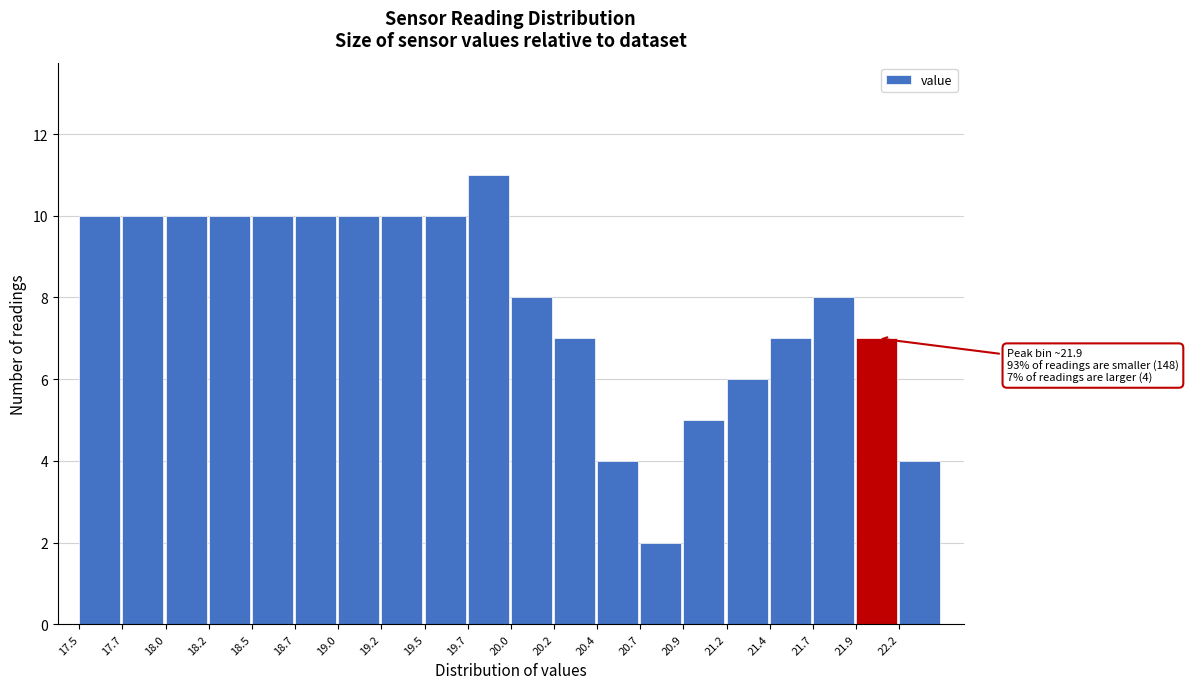

Over which range of the x-axis is the bar tallest?

19.70 to 19.95